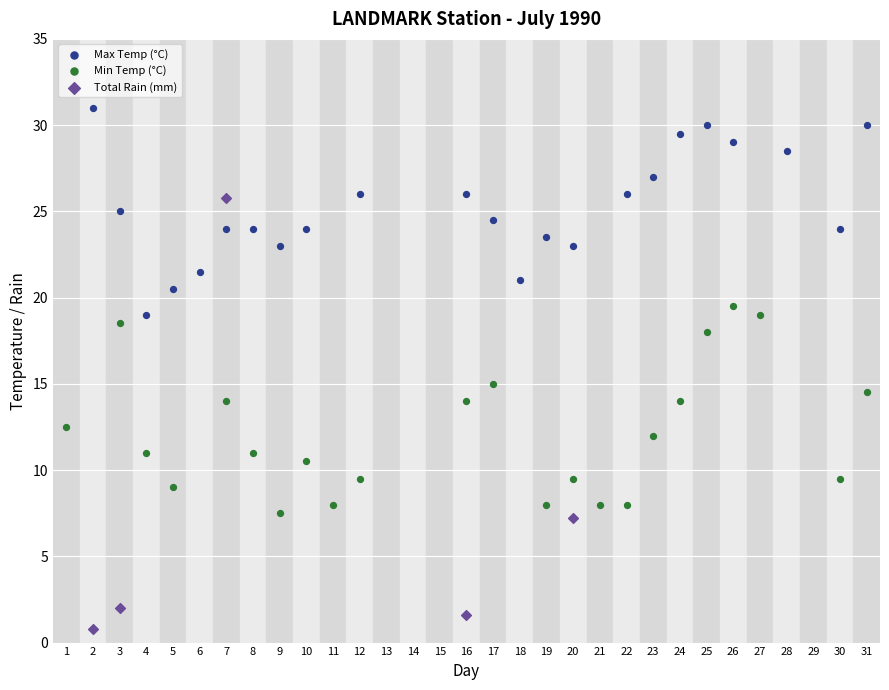

Which series has the largest Y range (max minus min)?

Total Rain (mm)